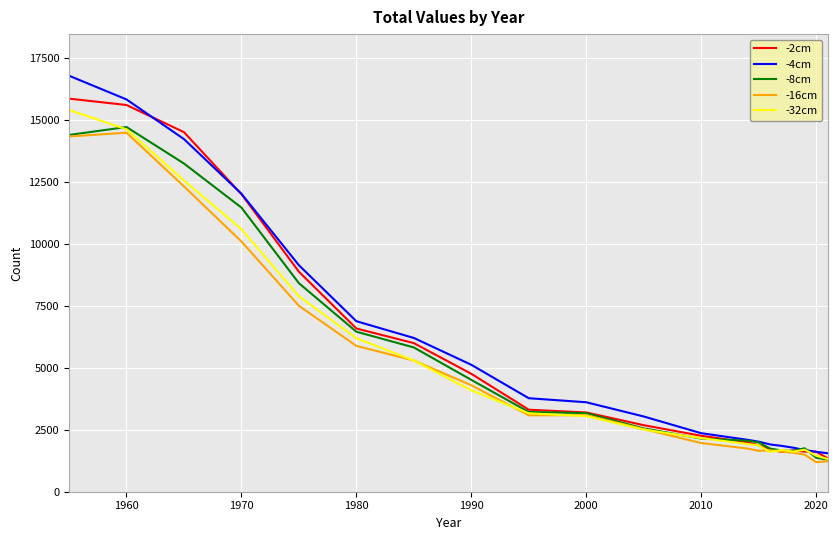

What is the lowest value of the -32cm series?

1322